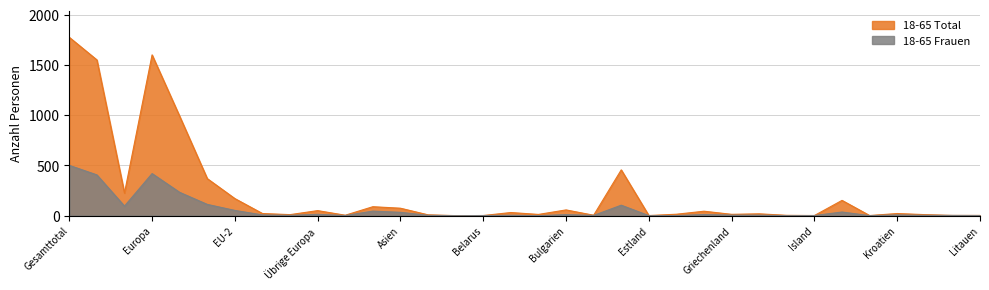

In 18-65 Total, how many points are higher than both neighbors (excluding endpoints)?

10